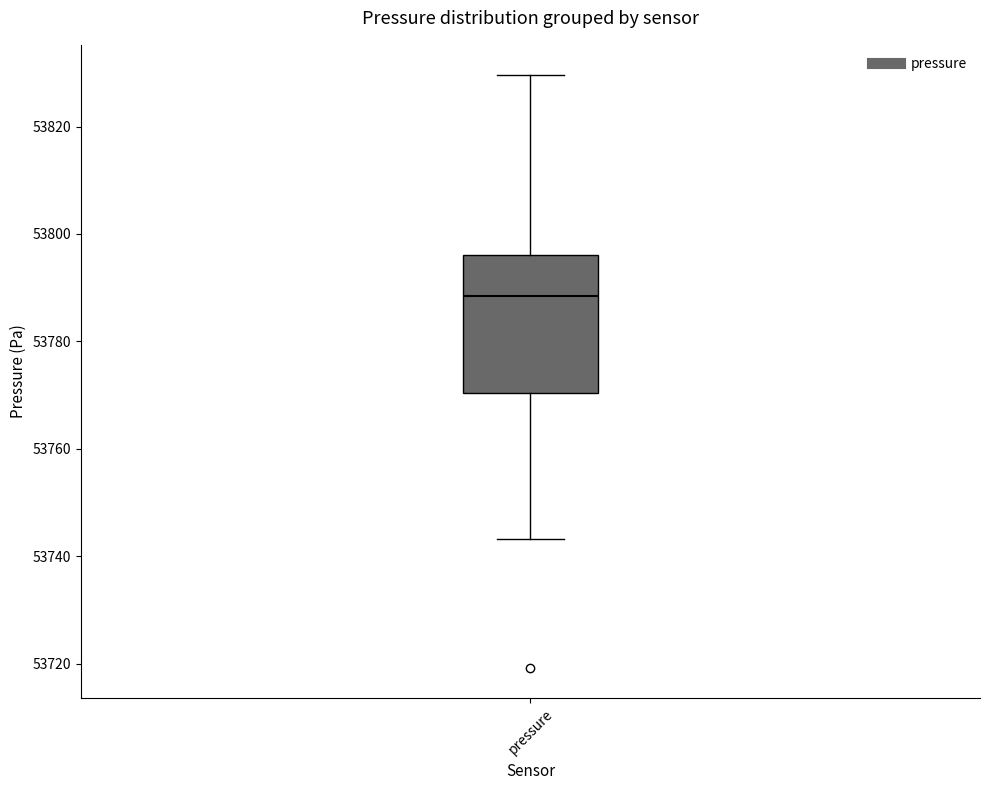

Where does the median line of the box for pressure sit on the y-axis? The values are not printed on the chart, so give them approximately, as read against the axis.

53788